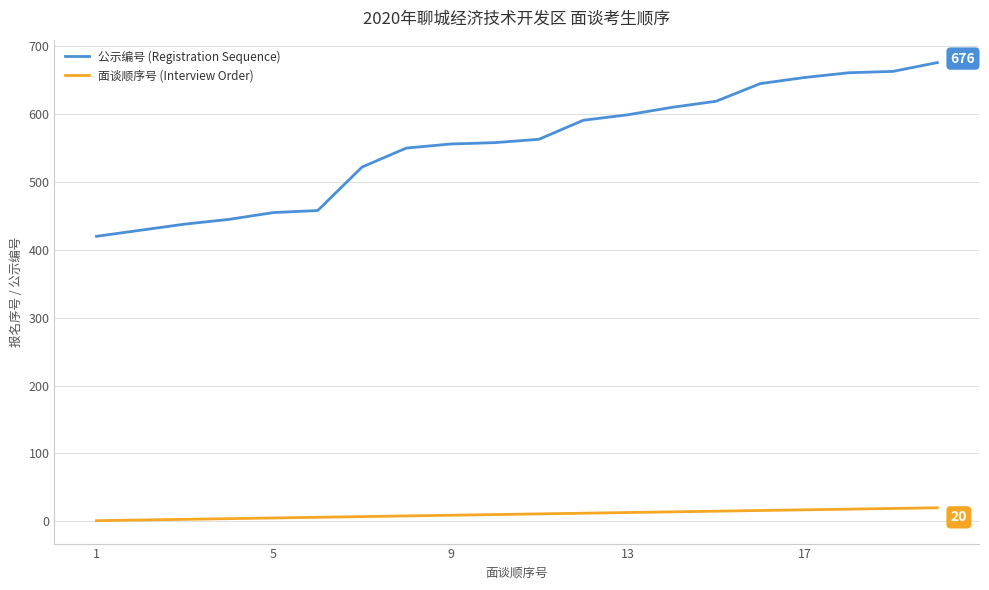

True or false: 面谈顺序号 (Interview Order) and 公示编号 (Registration Sequence) cross at least once.

False